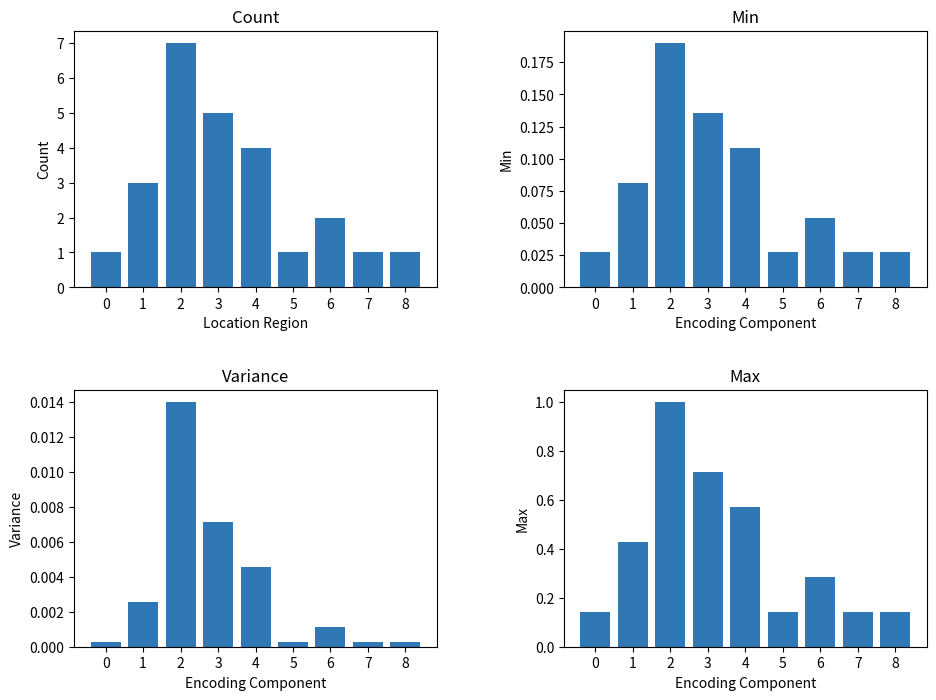

Reading right to left, extract all data points from this chart.

Count: 8=1.0	7=1.0	6=2.0	5=1.0	4=4.0	3=5.0	2=7.0	1=3.0	0=1.0
Min: 8=0.0	7=0.0	6=0.1	5=0.0	4=0.1	3=0.1	2=0.2	1=0.1	0=0.0
Variance: 8=0.0	7=0.0	6=0.0	5=0.0	4=0.0	3=0.0	2=0.0	1=0.0	0=0.0
Max: 8=0.1	7=0.1	6=0.3	5=0.1	4=0.6	3=0.7	2=1.0	1=0.4	0=0.1